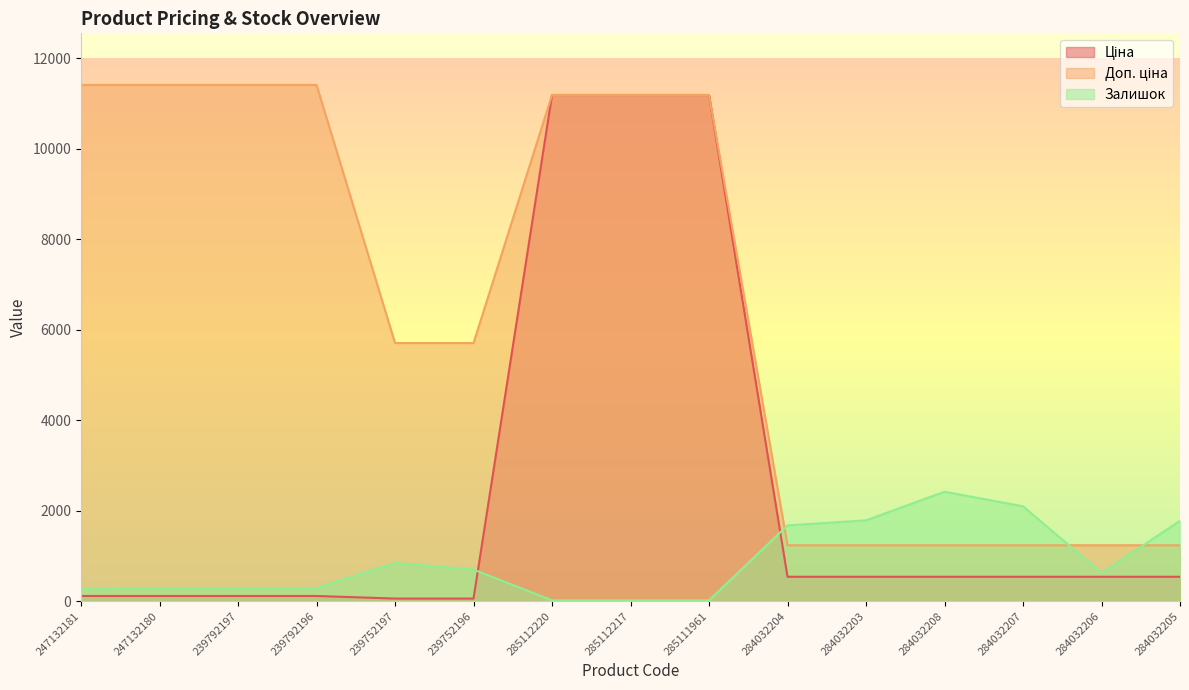

At how many categories does at least one series exceed 8844?

7